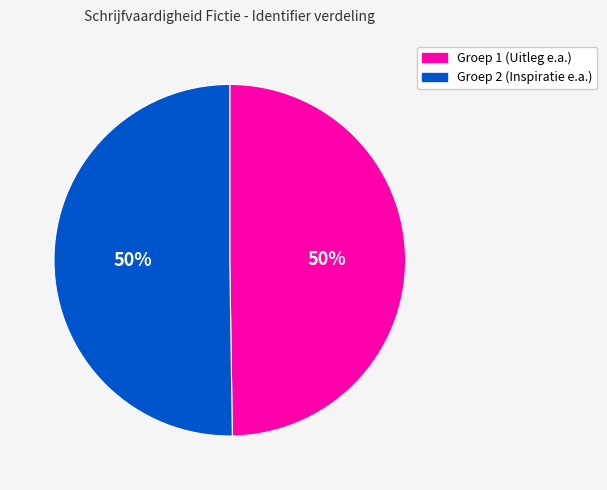

How many segments does this pie chart have?

2